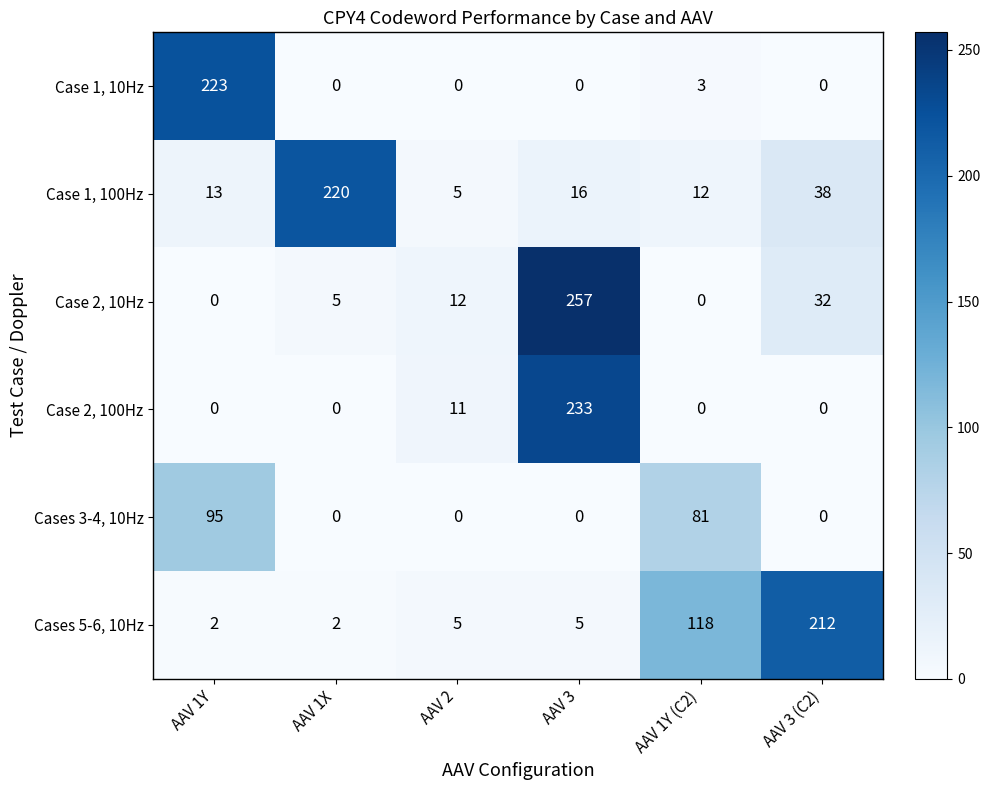

Where is Case 2, 10Hz nearest to the value 128?

AAV 3 (C2)